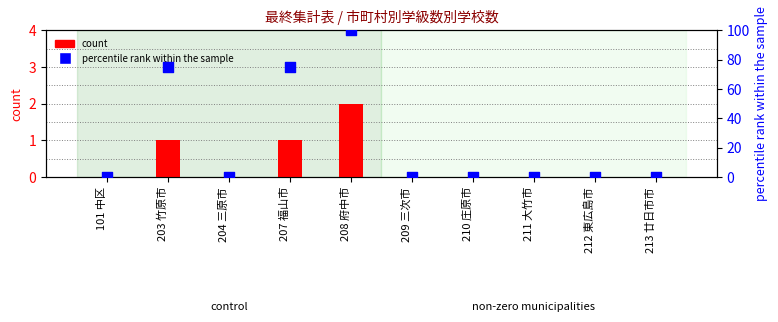

What are all the series names shown in the legend?

count, percentile rank within the sample